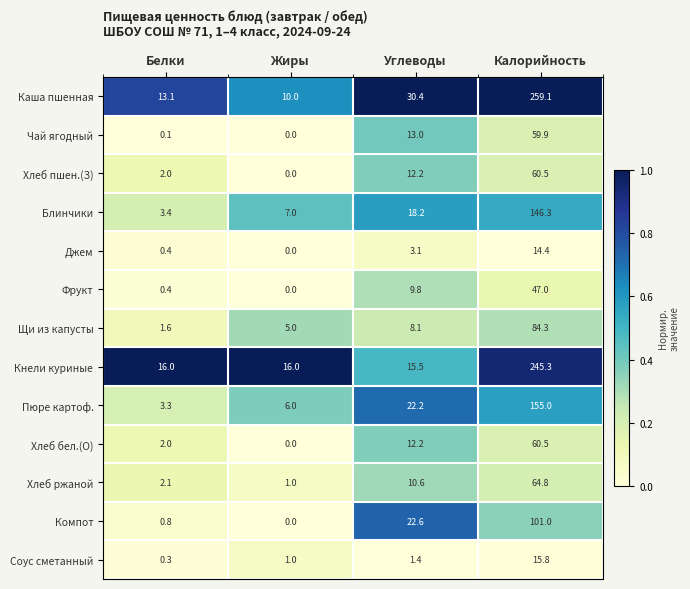

How many data points does each series have?

4